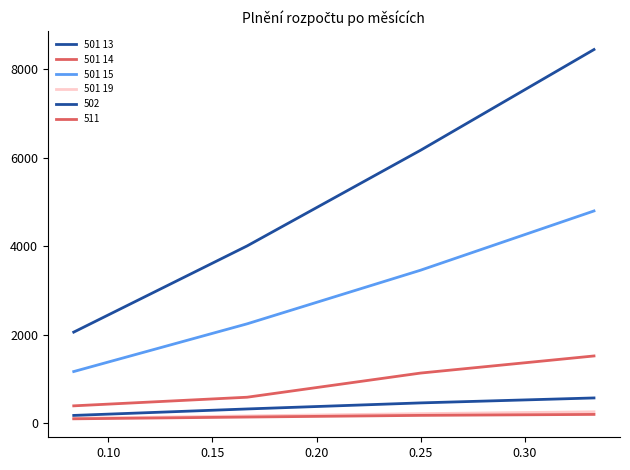

True or false: 501 15 and 501 13 intersect in this chart.

False